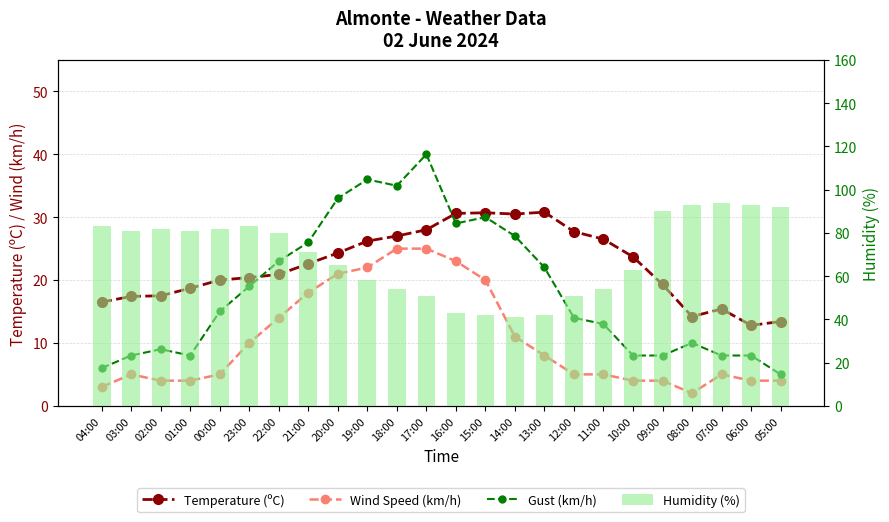

Reading left to right, extract all data points from this chart.

Temperature (ºC): 16.5	17.4	17.5	18.7	20.0	20.4	20.9	22.6	24.3	26.2	27.0	28.0	30.6	30.7	30.5	30.8	27.7	26.5	23.7	19.3	14.2	15.4	12.8	13.4
Wind Speed (km/h): 3.0	5.0	4.0	4.0	5.0	10.0	14.0	18.0	21.0	22.0	25.0	25.0	23.0	20.0	11.0	8.0	5.0	5.0	4.0	4.0	2.0	5.0	4.0	4.0
Gust (km/h): 6.0	8.0	9.0	8.0	15.0	19.0	23.0	26.0	33.0	36.0	35.0	40.0	29.0	30.0	27.0	22.0	14.0	13.0	8.0	8.0	10.0	8.0	8.0	5.0
Humidity (%): 83.0	81.0	82.0	81.0	82.0	83.0	80.0	71.0	65.0	58.0	54.0	51.0	43.0	42.0	41.0	42.0	51.0	54.0	63.0	90.0	93.0	94.0	93.0	92.0